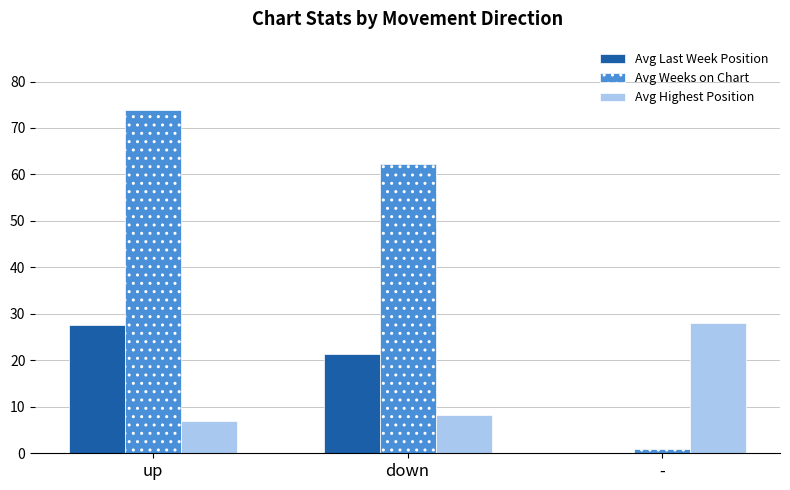

Which category has the highest value in the Avg Weeks on Chart series?

up